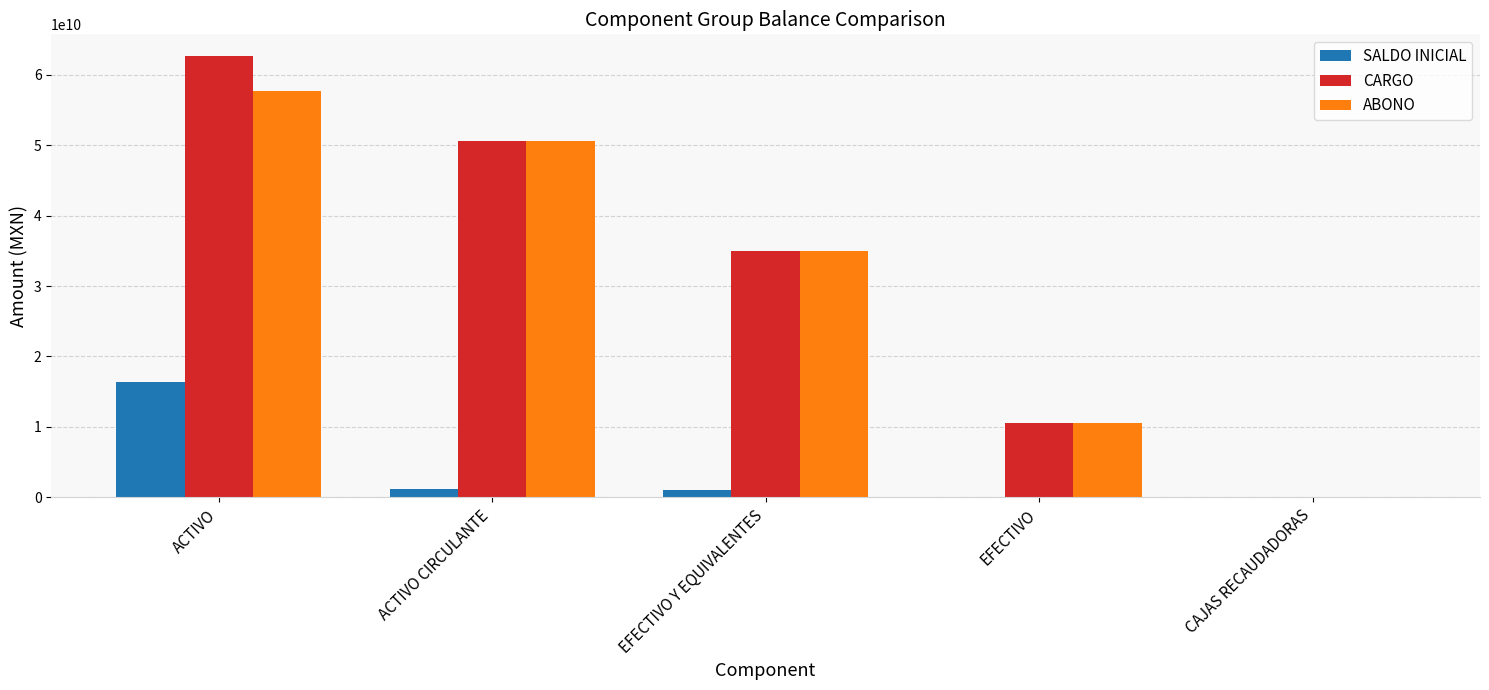

Where is SALDO INICIAL nearest to the value 8194862289?

ACTIVO CIRCULANTE